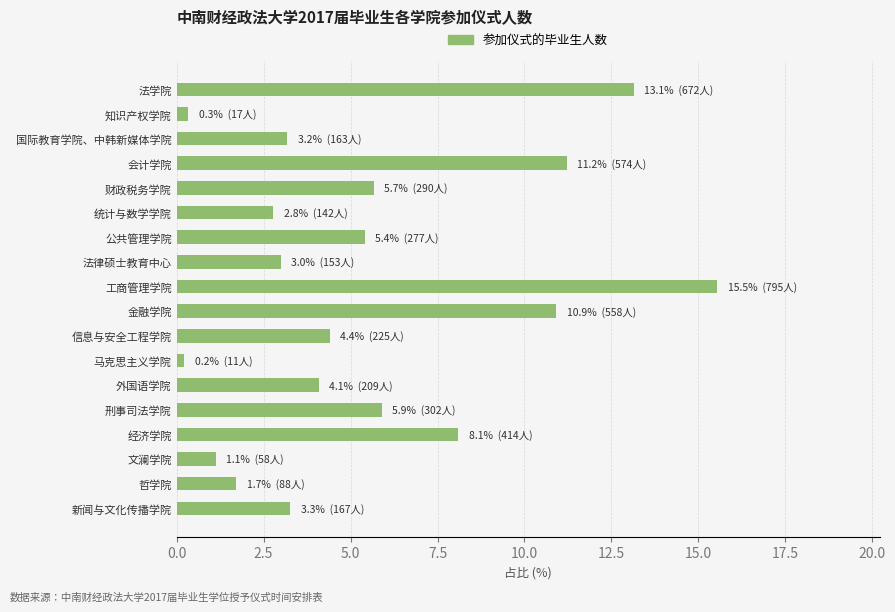

Which has a higher value, 马克思主义学院 or 外国语学院?

外国语学院